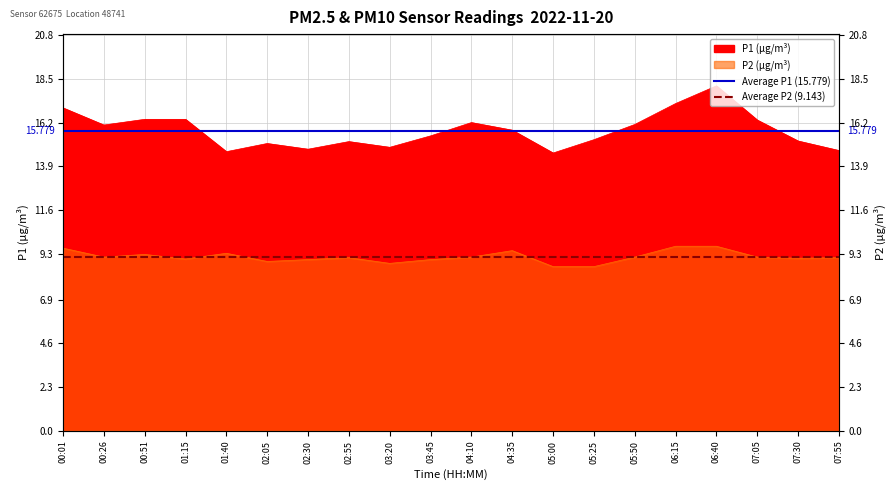

How many lines are shown in the chart?

2